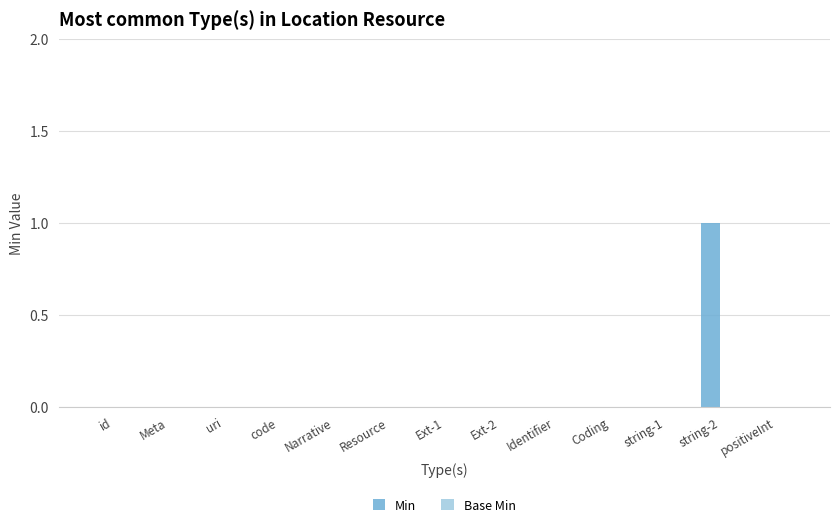

Is it true that the value at code is 1?

False